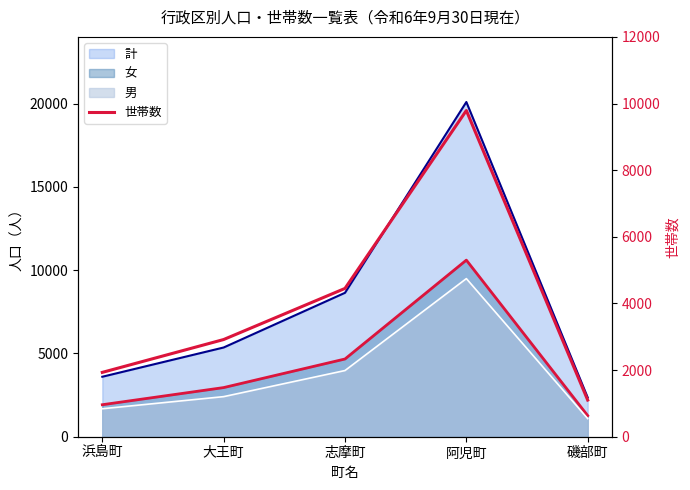

How many data points are less than 2917?

2